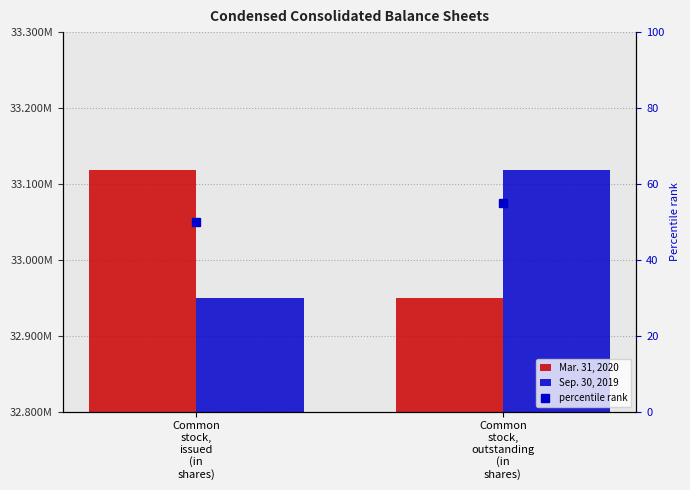

What is the sum of all Sep. 30, 2019 values?

66068716